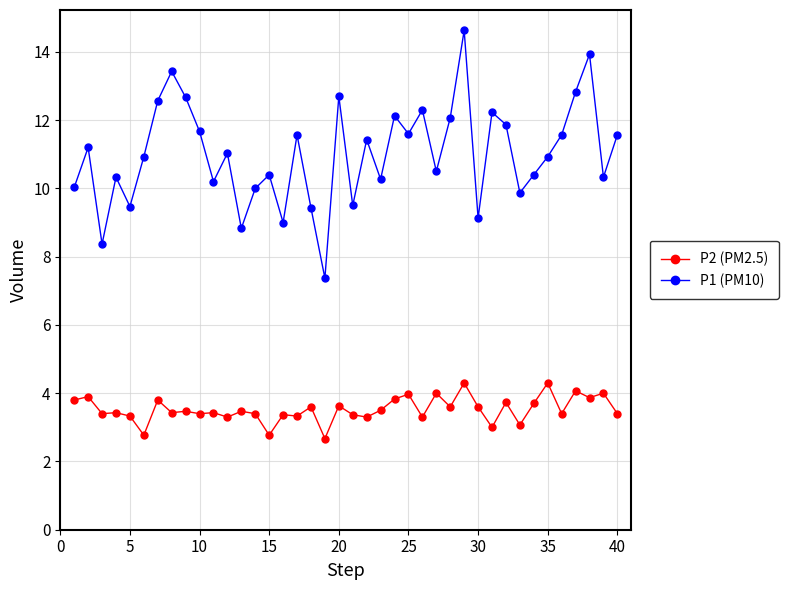

Which series has the largest total across all categories?

P1 (PM10)